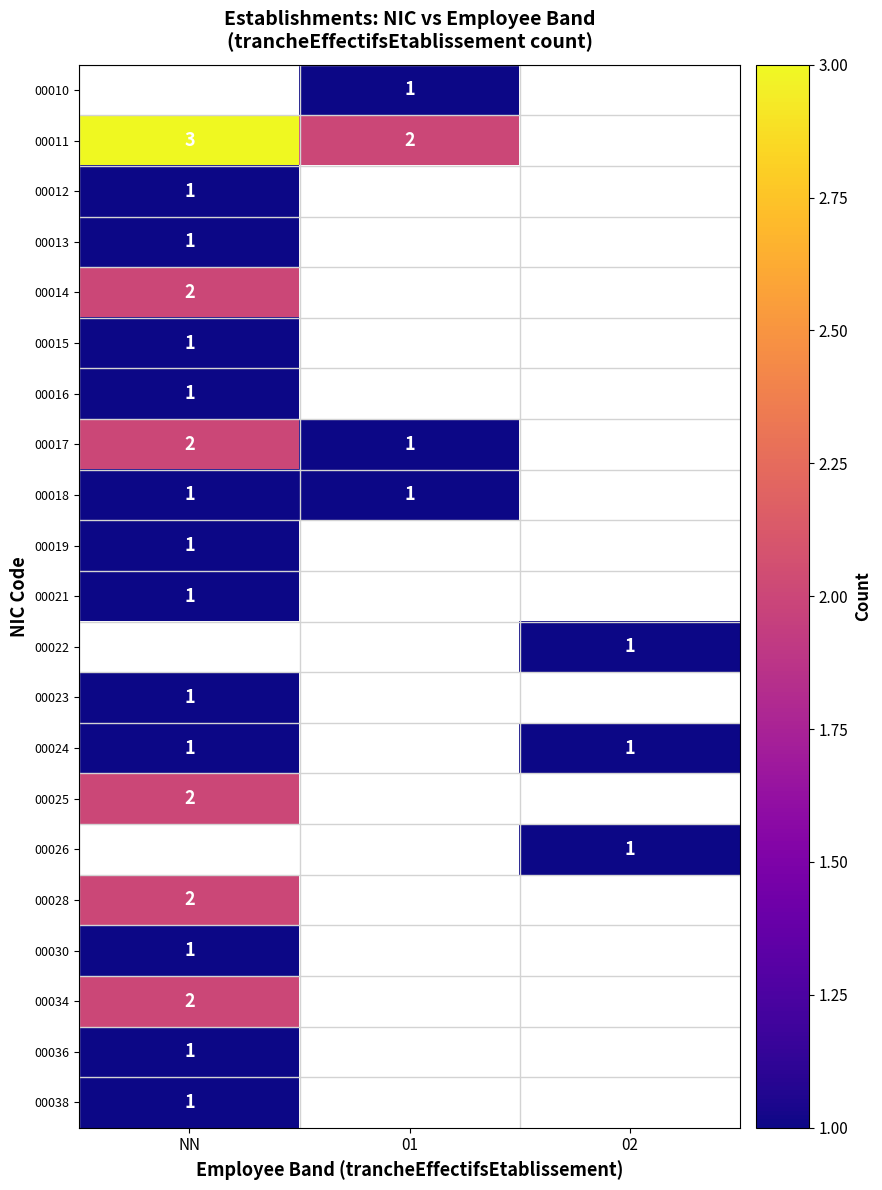

Is it true that 00022 equals 0 at 02?

False